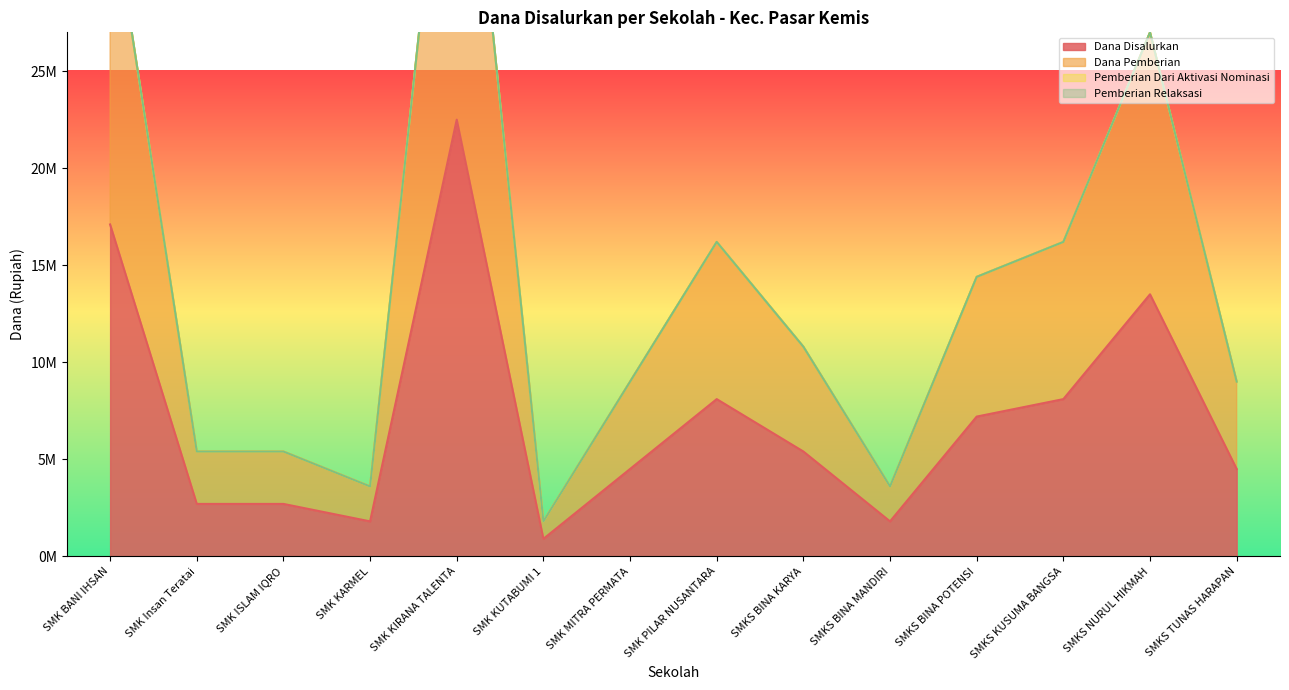

How many values in the Dana Disalurkan series exceed 5400000?

6